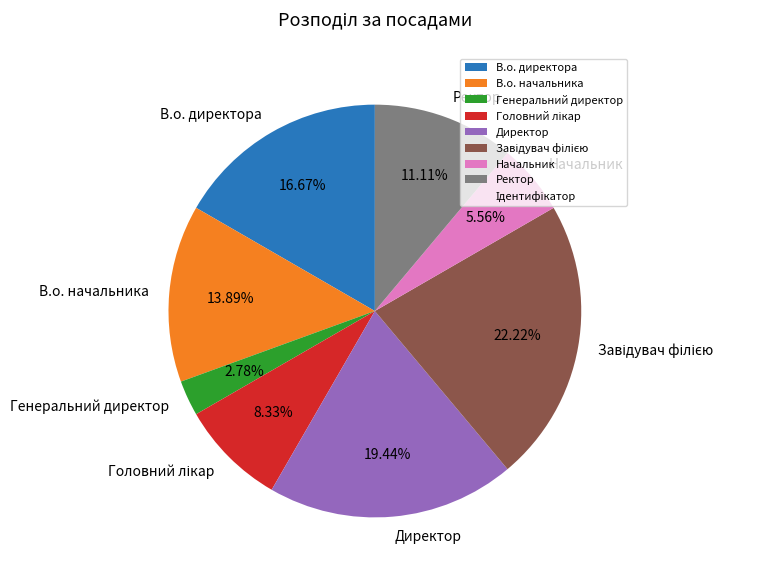

To the nearest percent, what is the difference between the largest and smallest slice percentages?

19%